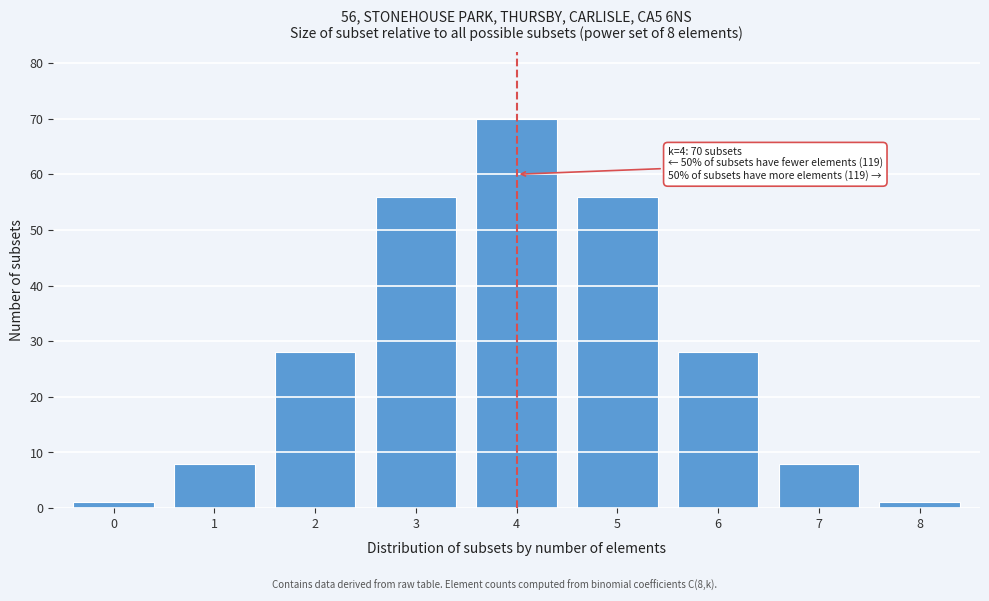

Reading left to right, transcribe all the data shown in this chart.

0=1	1=8	2=28	3=56	4=70	5=56	6=28	7=8	8=1